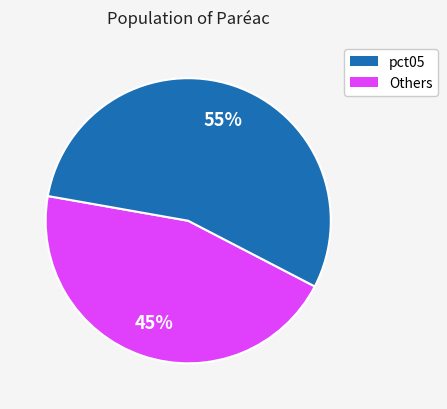

Does any single category account for the majority?

Yes